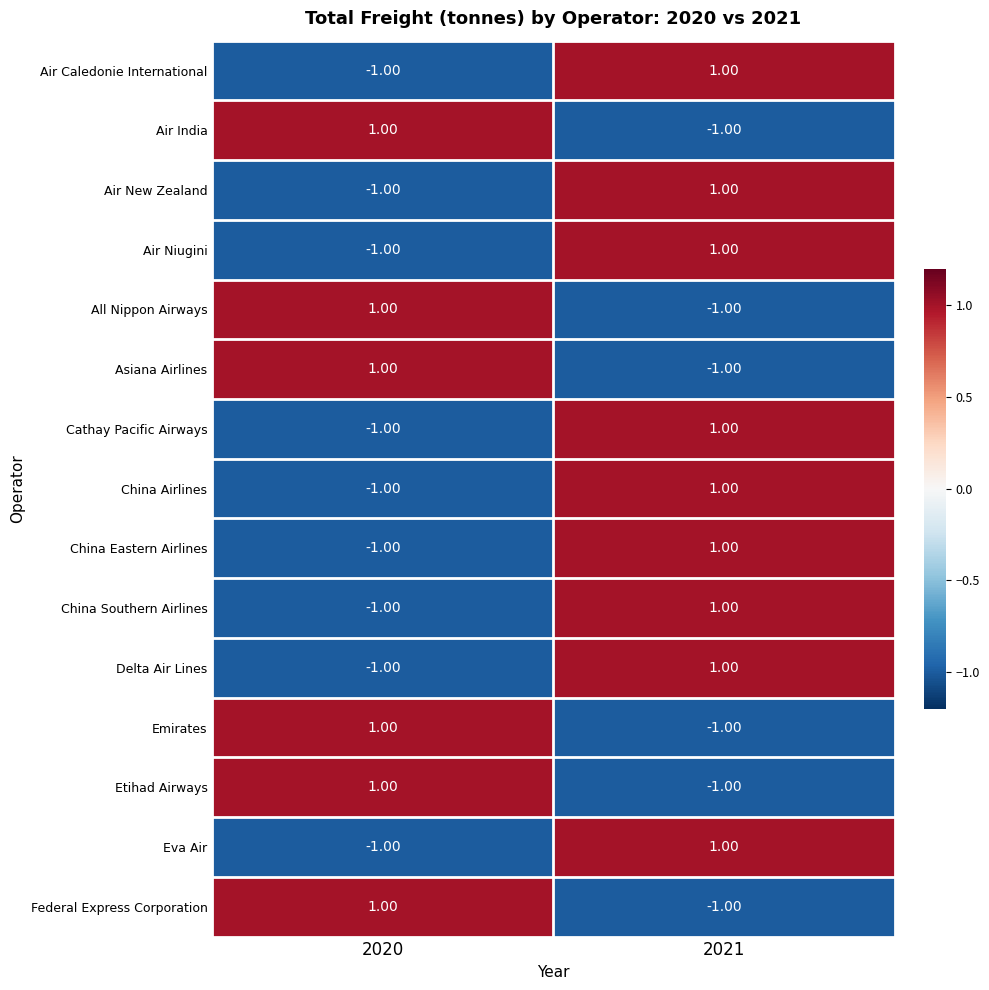

At which category is the sum across all series the highest?

2021